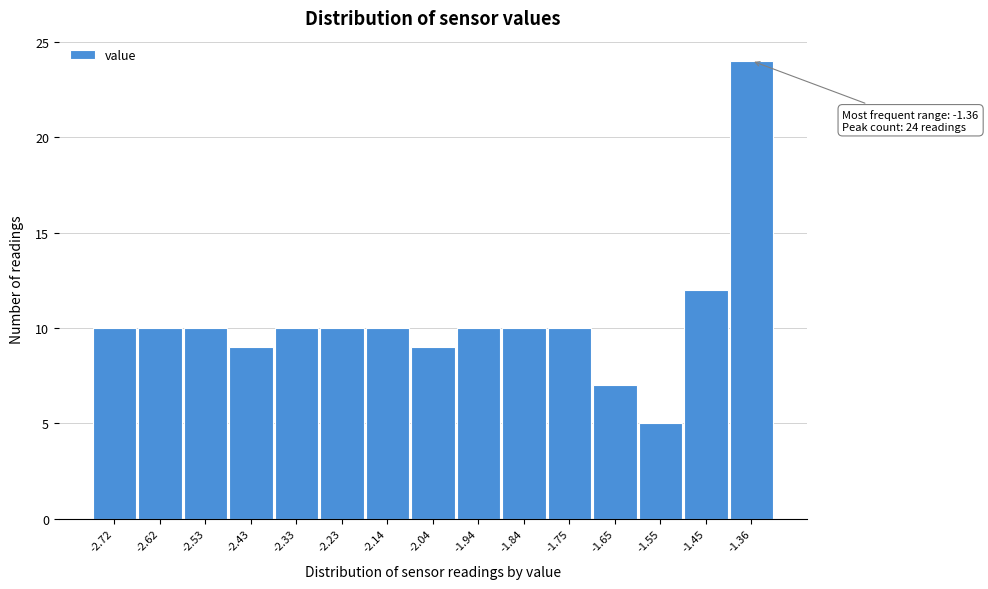

Reading left to right, extract all data points from this chart.

-2.72=10	-2.62=10	-2.53=10	-2.43=9	-2.33=10	-2.23=10	-2.14=10	-2.04=9	-1.94=10	-1.84=10	-1.75=10	-1.65=7	-1.55=5	-1.45=12	-1.36=24